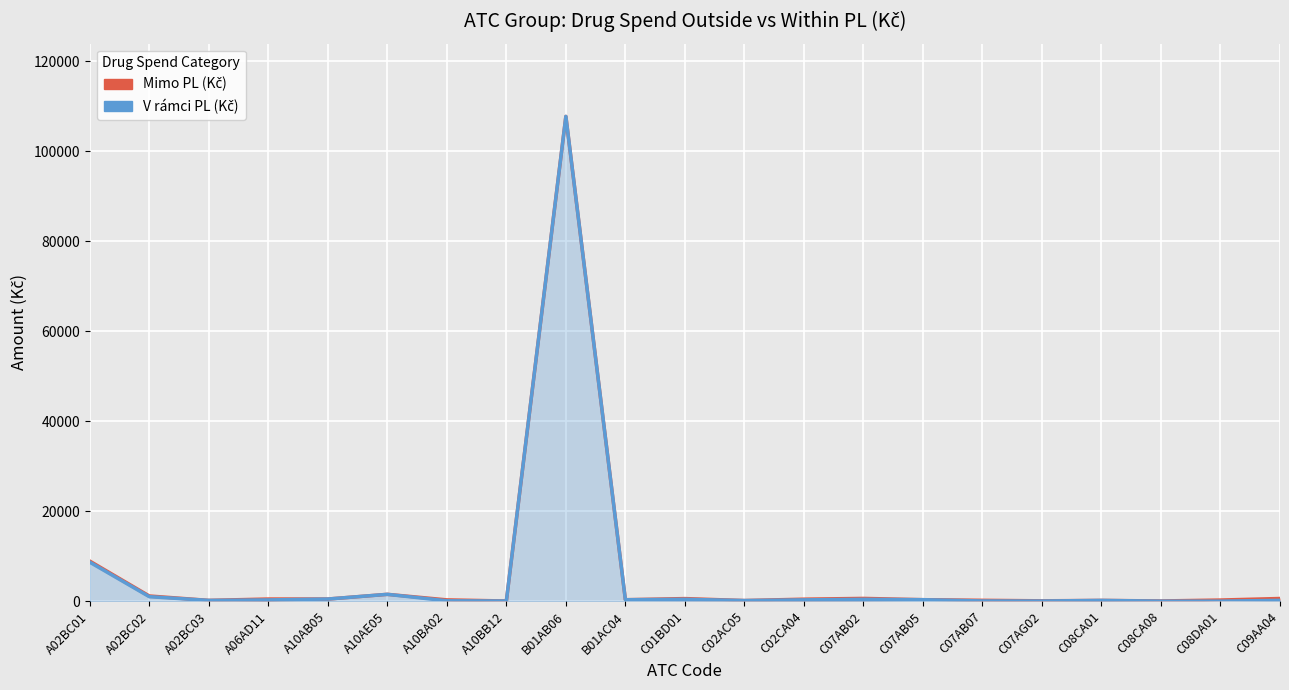

What is the spread (max minus min) of values at C08DA01?

246.0